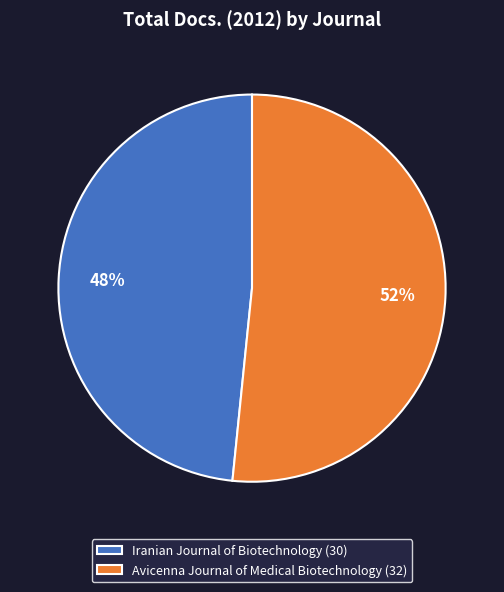

Does Iranian Journal of Biotechnology account for over 50% of the chart?

No